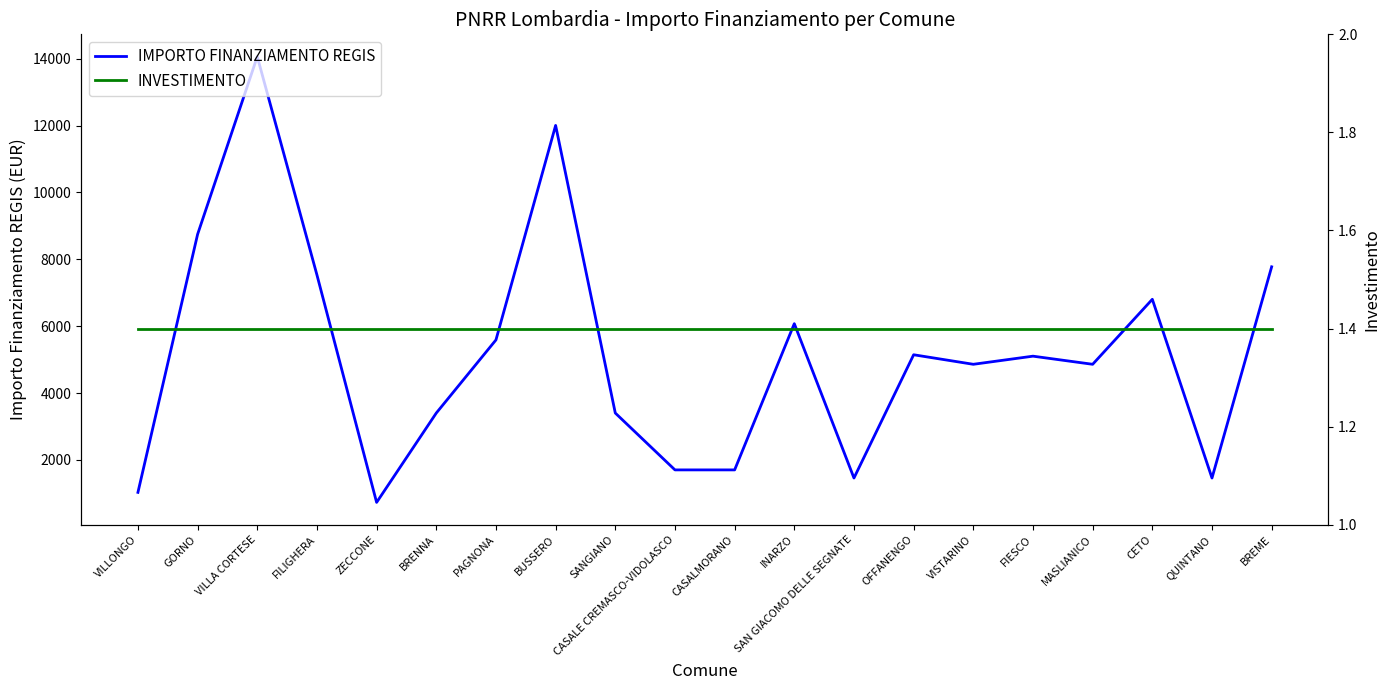

At which category does the chart reach its minimum across all series?

VILLONGO